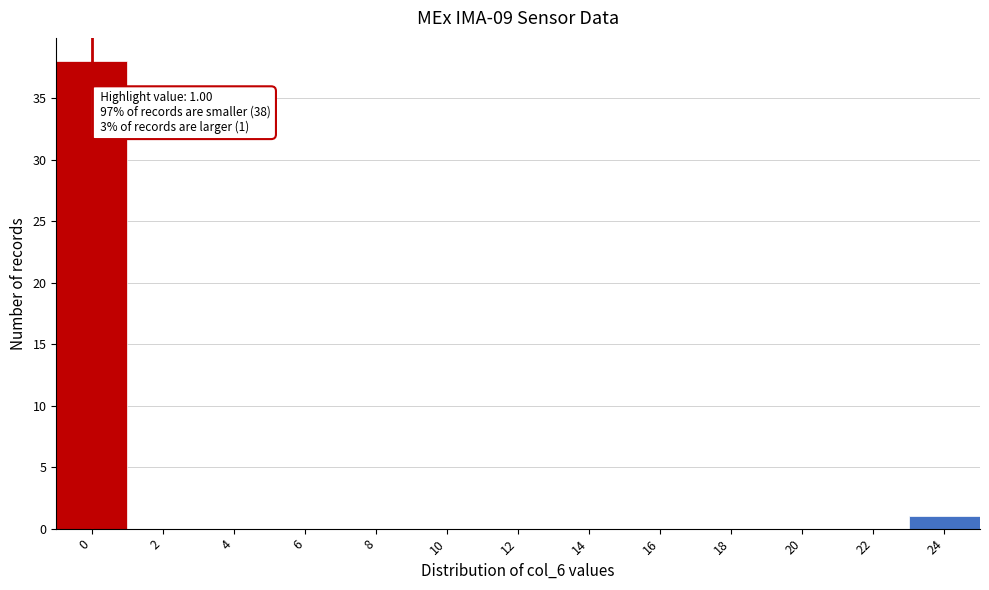

Reading right to left, list all the values displayed in this chart.

24=1	22=0	20=0	18=0	16=0	14=0	12=0	10=0	8=0	6=0	4=0	2=0	0=38